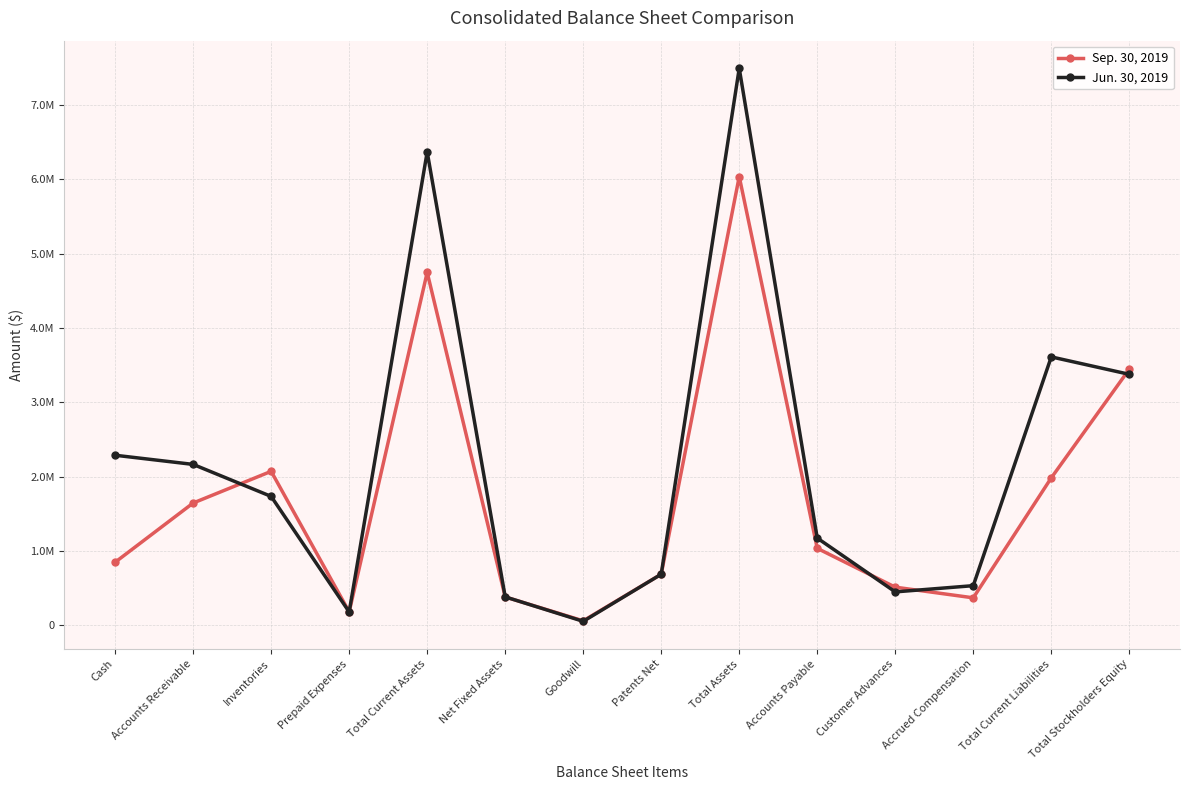

How many intersections are there between Jun. 30, 2019 and Sep. 30, 2019?

6